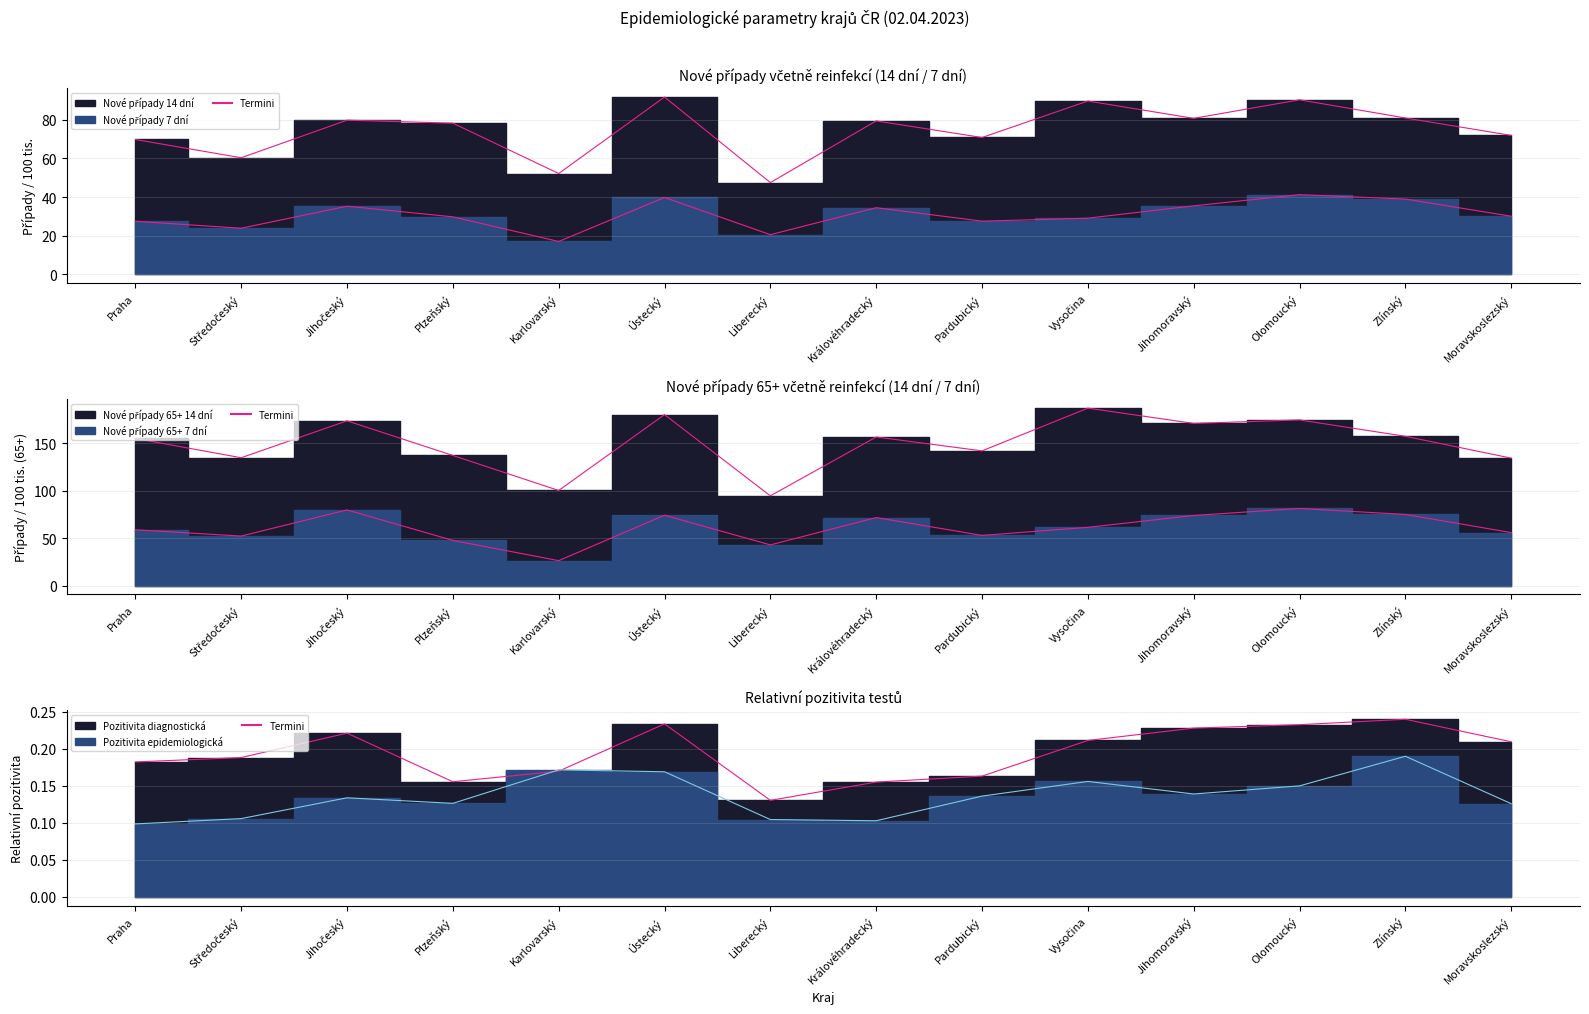

Which series has the largest total across all categories?

Nové případy 65+ 14 dní